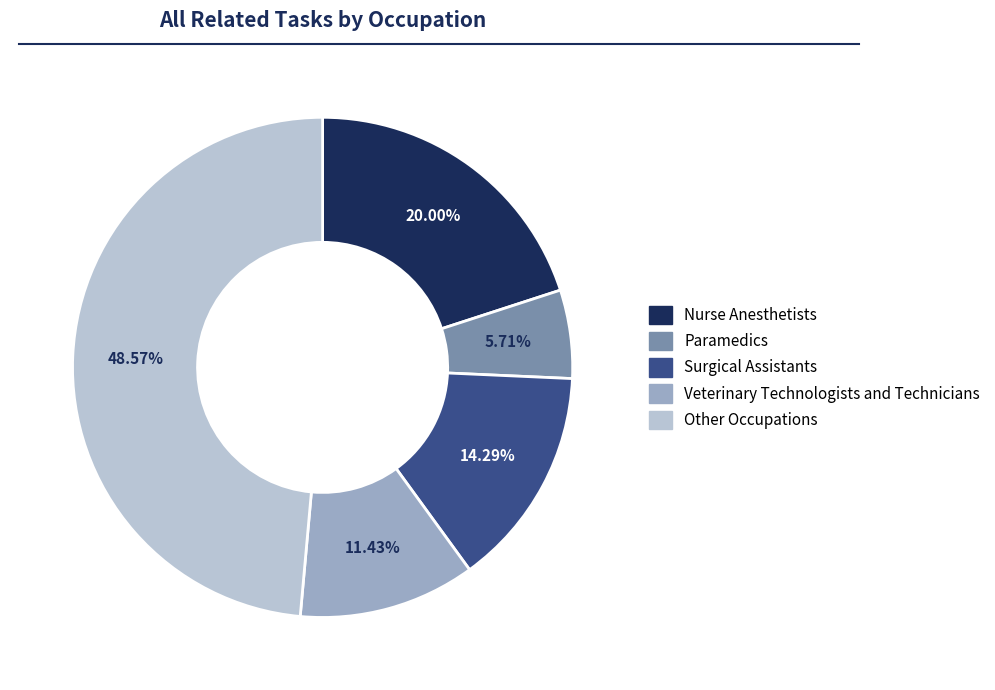

How many segments does this pie chart have?

5